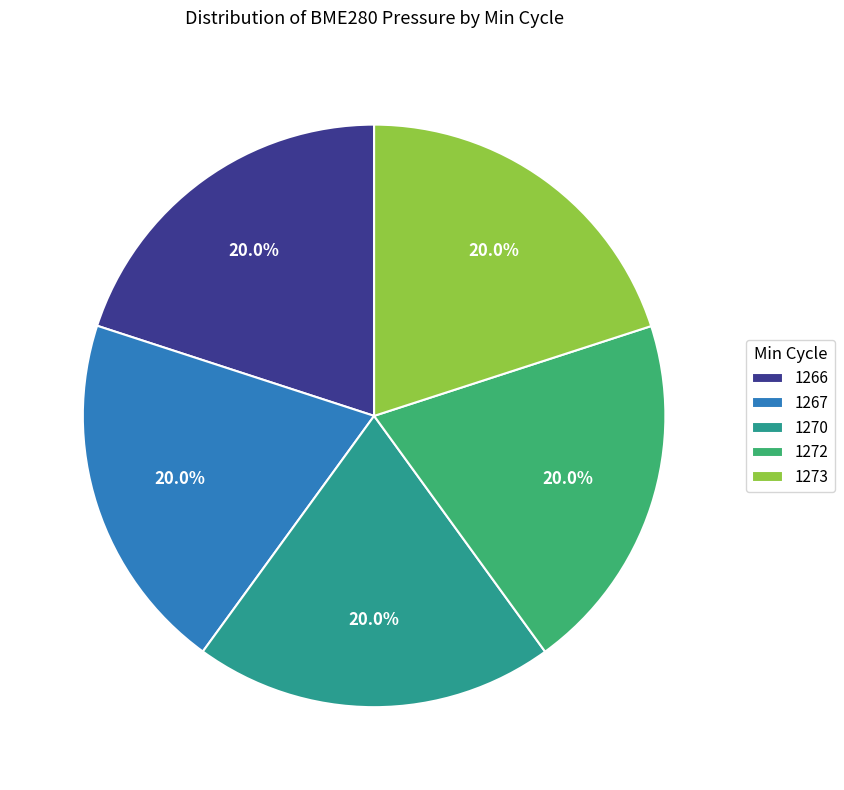

What is the ratio of the value at 1273 to the value at 1266?

1.0